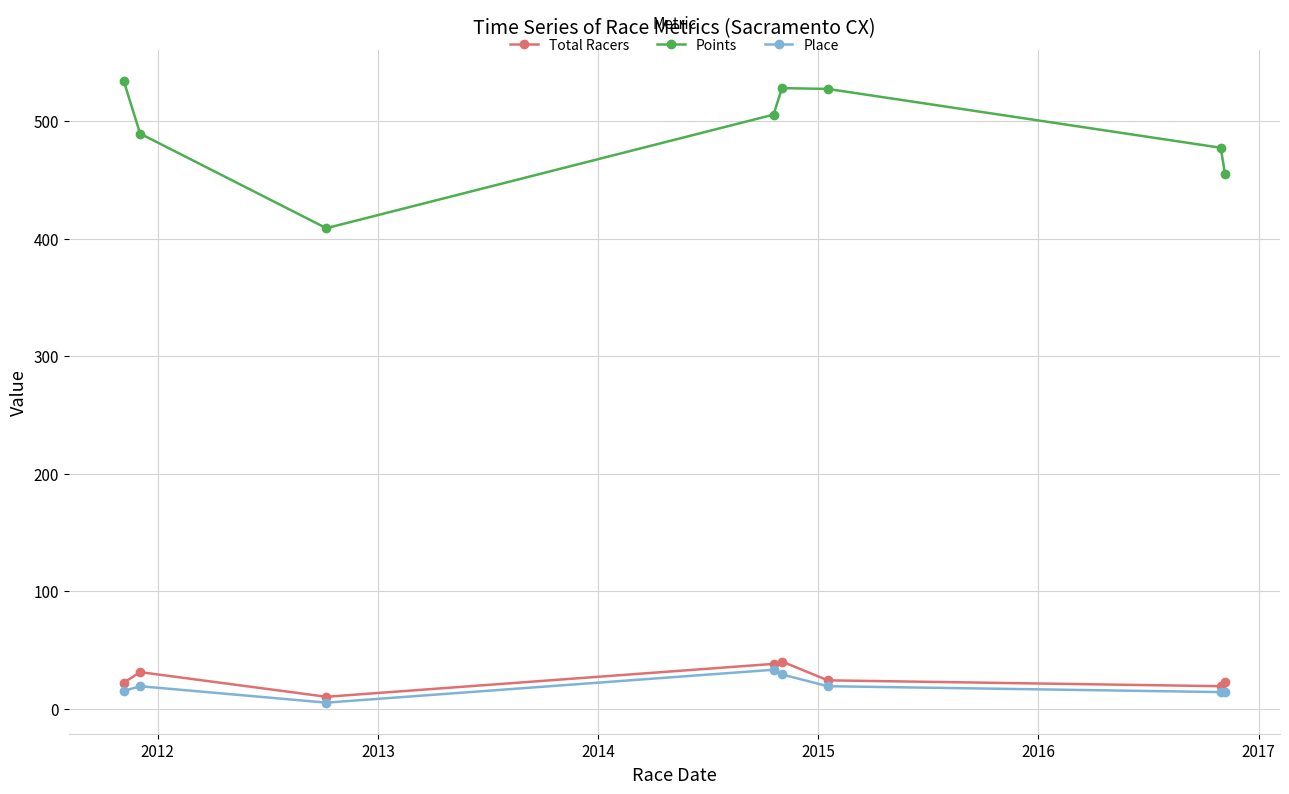

What is the sum of all Place values?

148.0